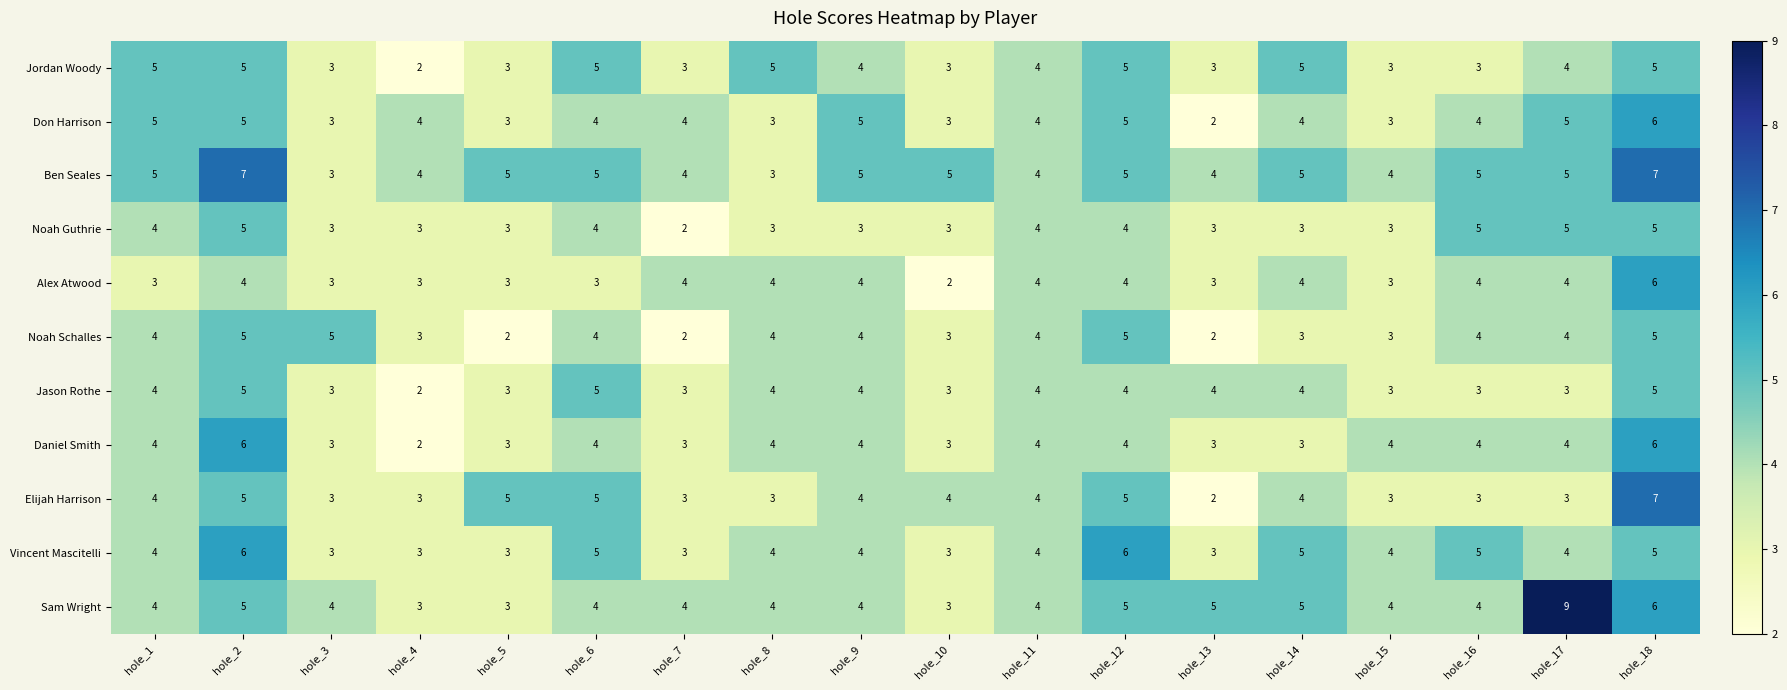

What is the sum of the Noah Guthrie values at hole_15 and hole_8?

6